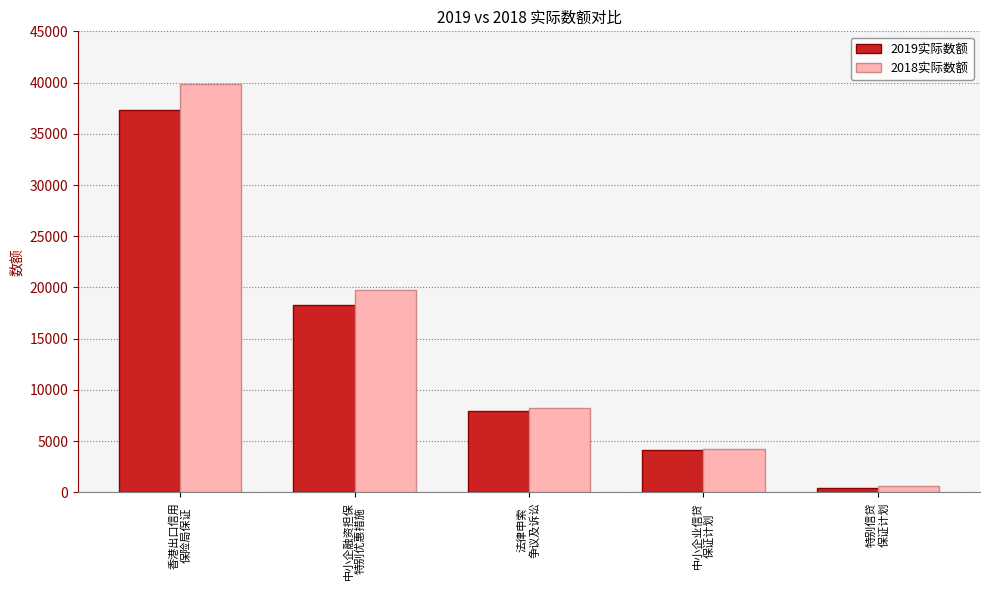

List the series in order of their peak value, highest first.

2018实际数额, 2019实际数额